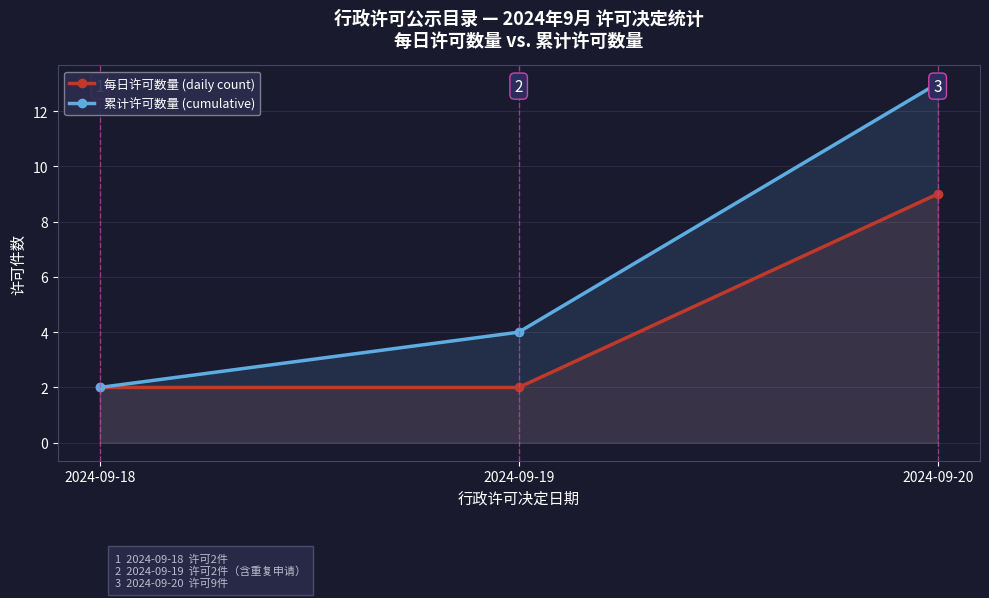

At which label does 累计许可数量 (cumulative) reach its minimum?

2024-09-18